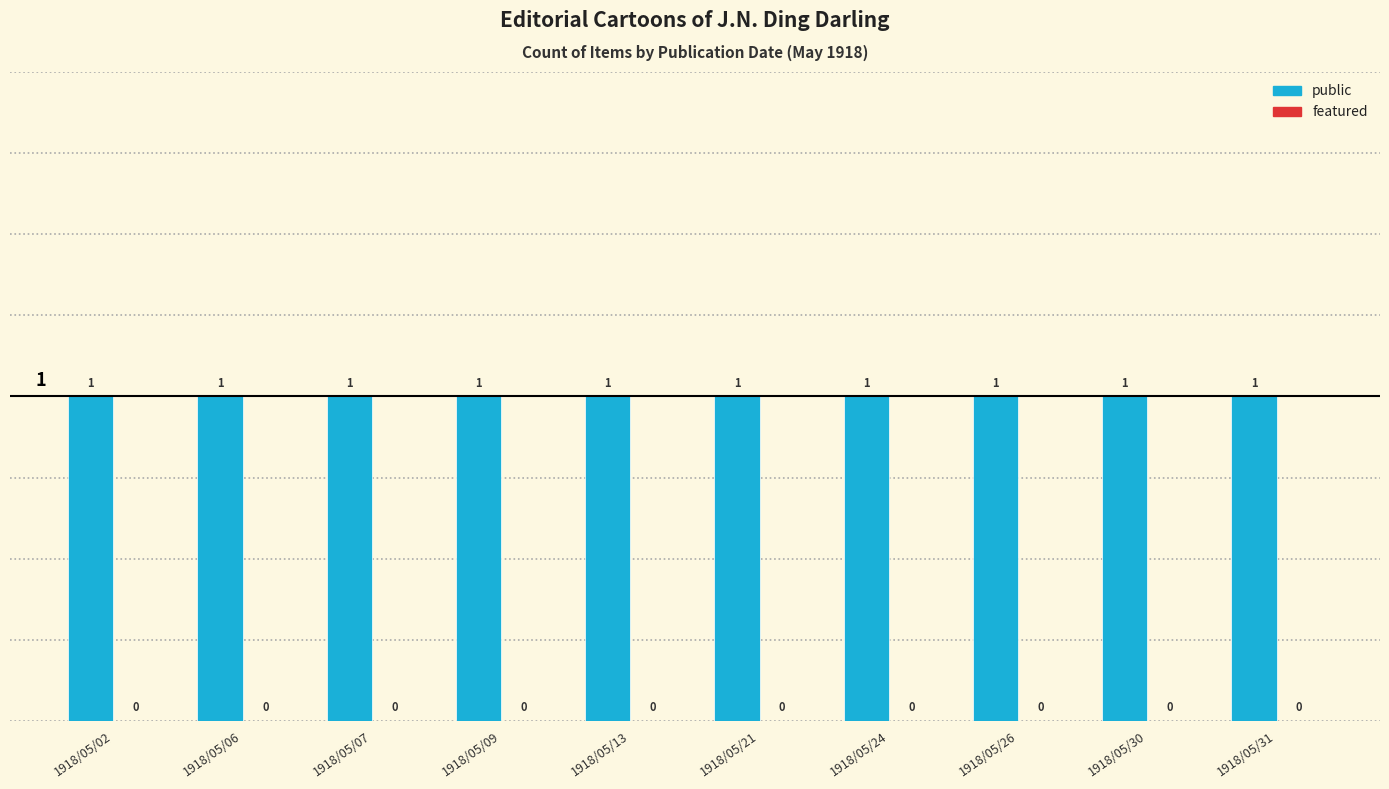

What is the total value across all series at 1918/05/26?

1